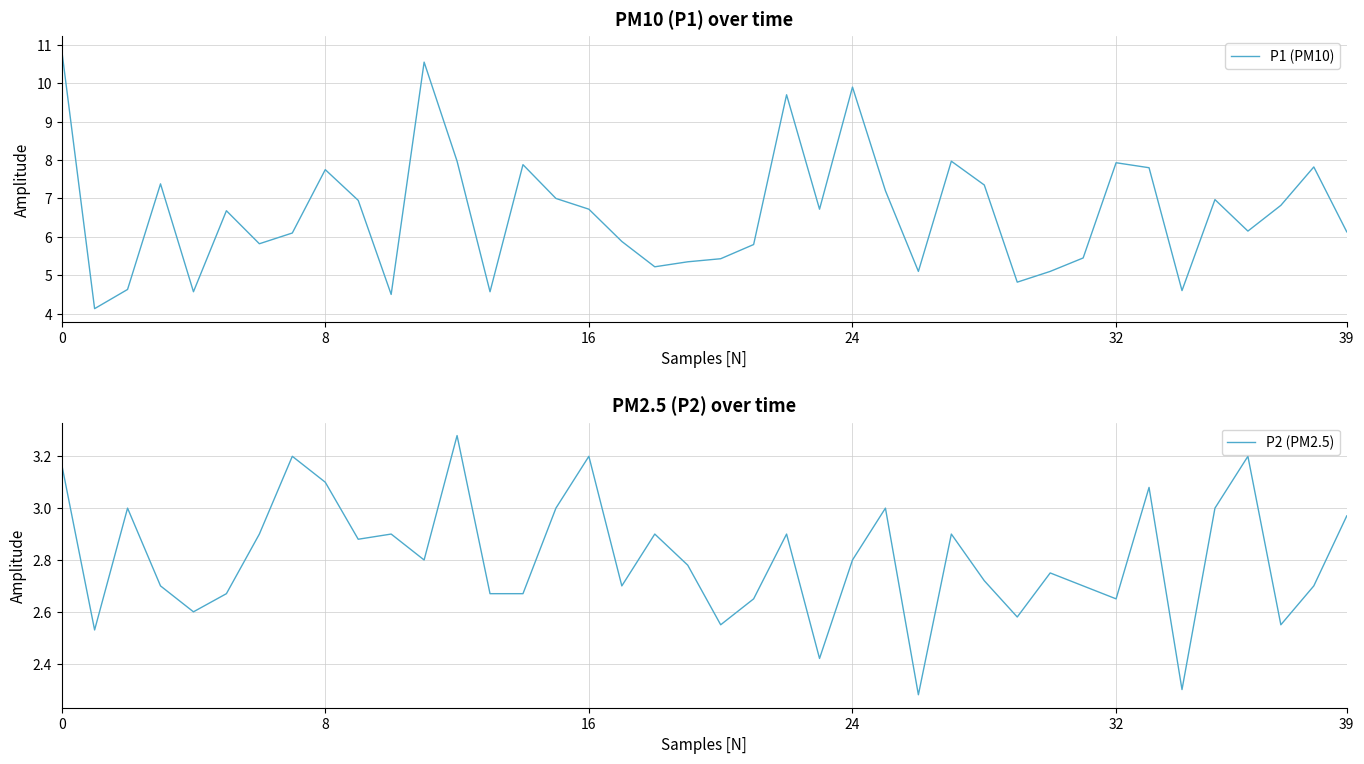

How many lines are shown in the chart?

2